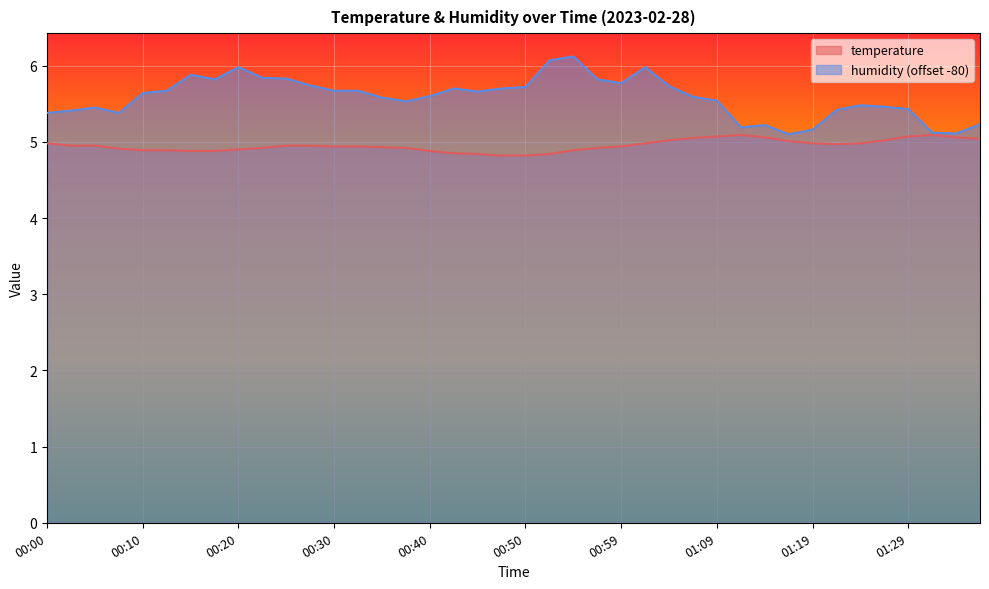

How many interior local peaks does the temperature series have?

2